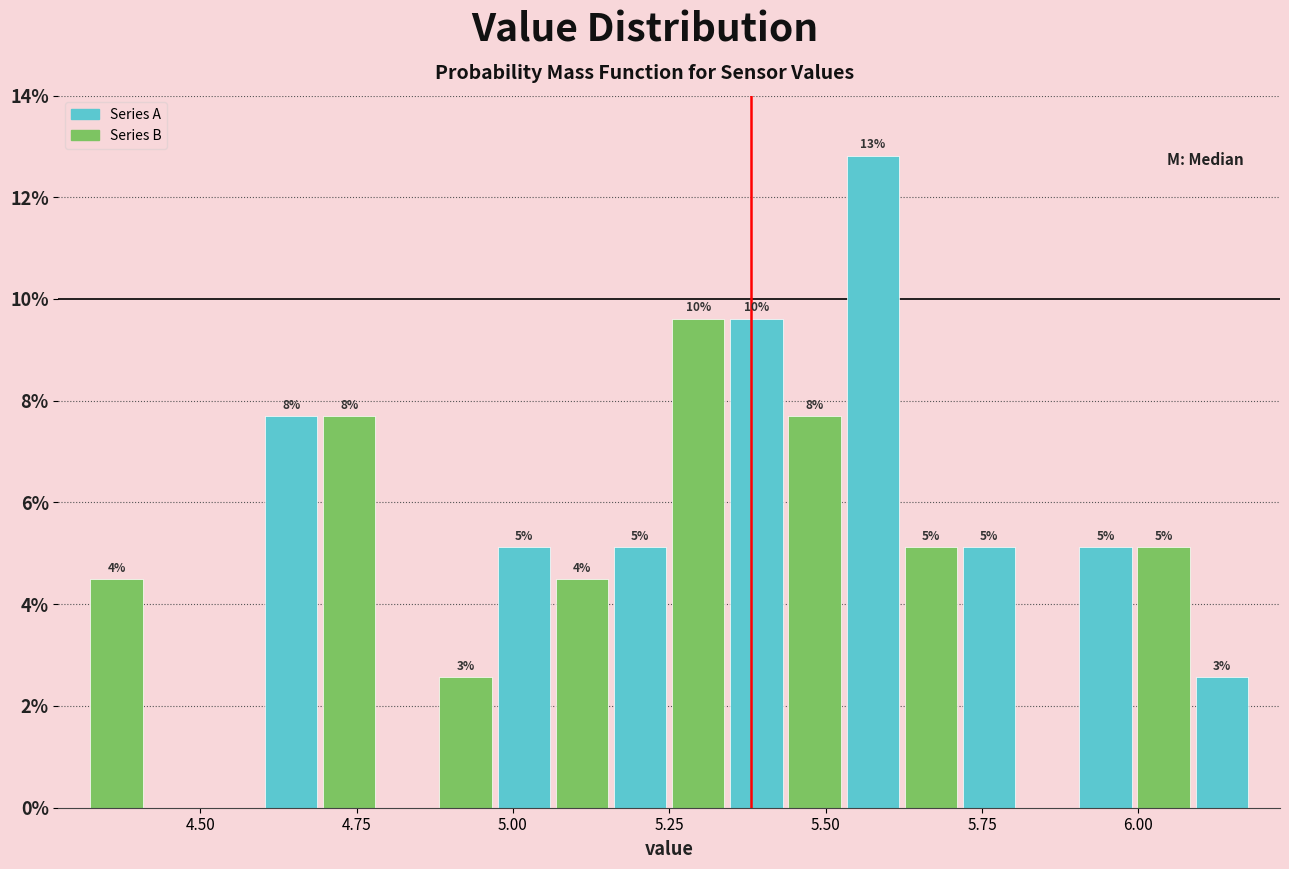

Read against the x-axis, roughly where is the centre of the tallest bar?

5.60